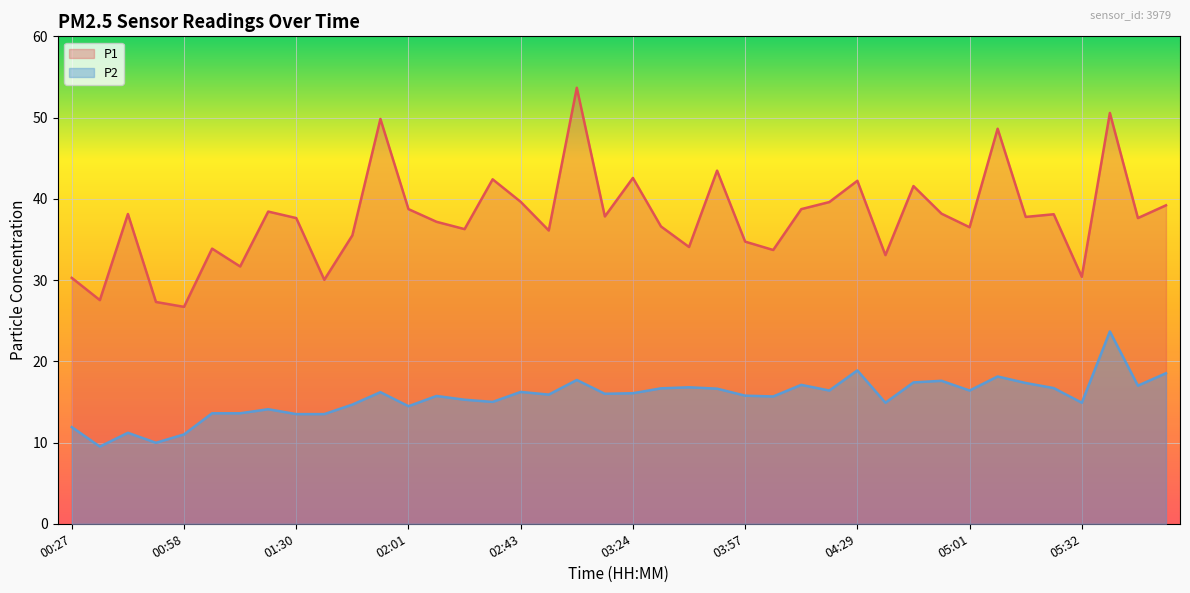

What is the spread (max minus min) of values at 03:49?

26.8